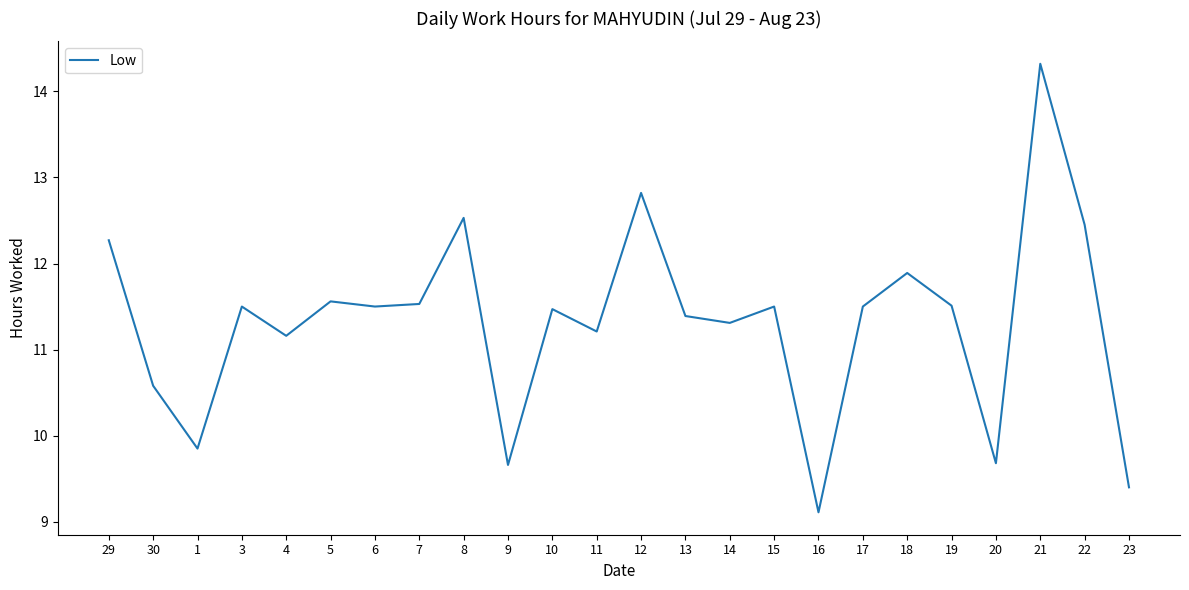

What is the difference between the maximum and minimum values?

5.2